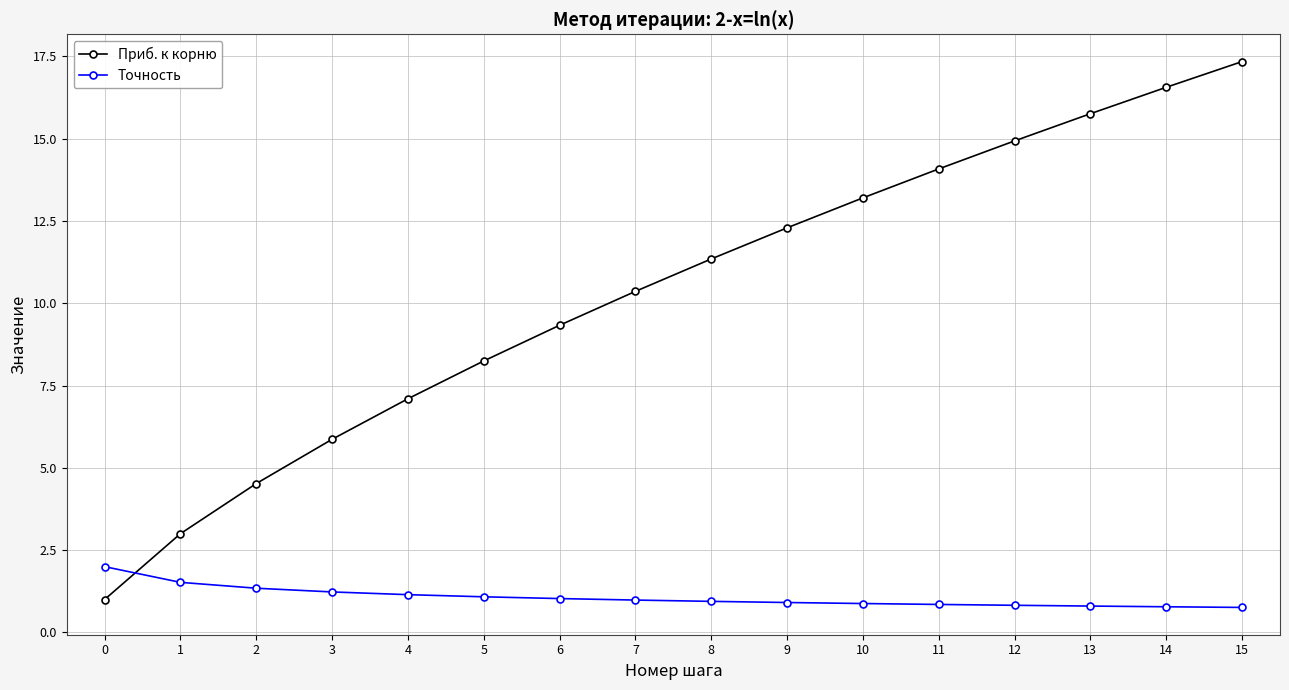

What is the average value of the Приб. к корню series?

10.3